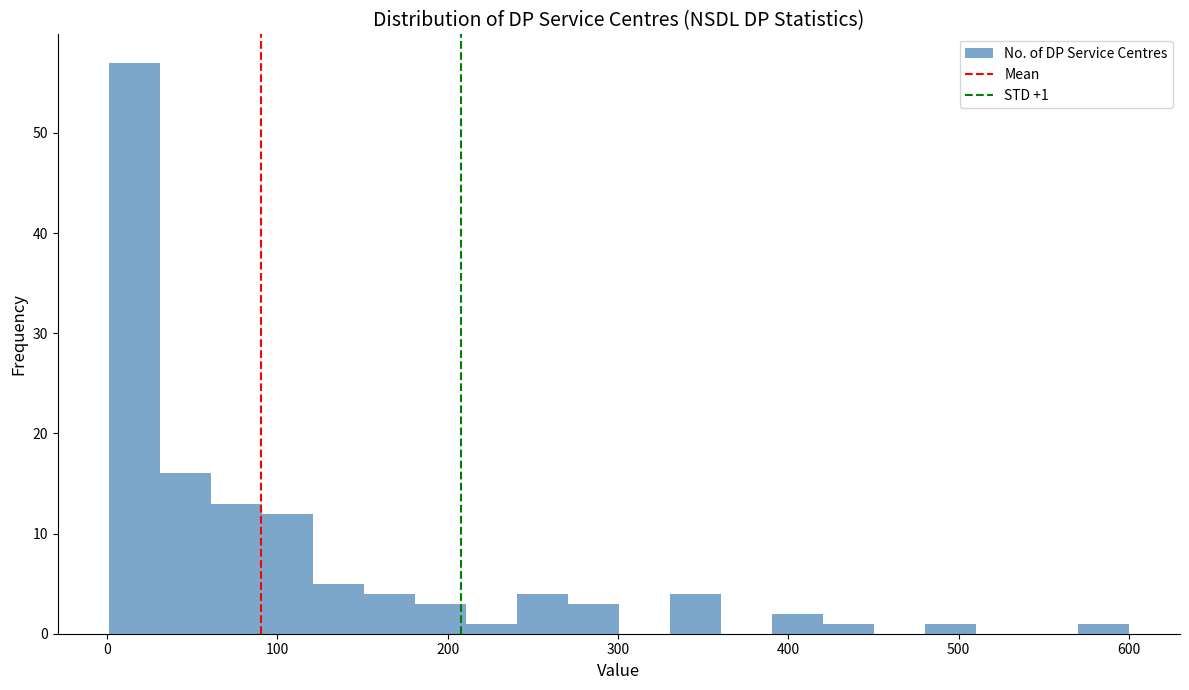

Read against the x-axis, roughly where is the centre of the tallest bar?

20